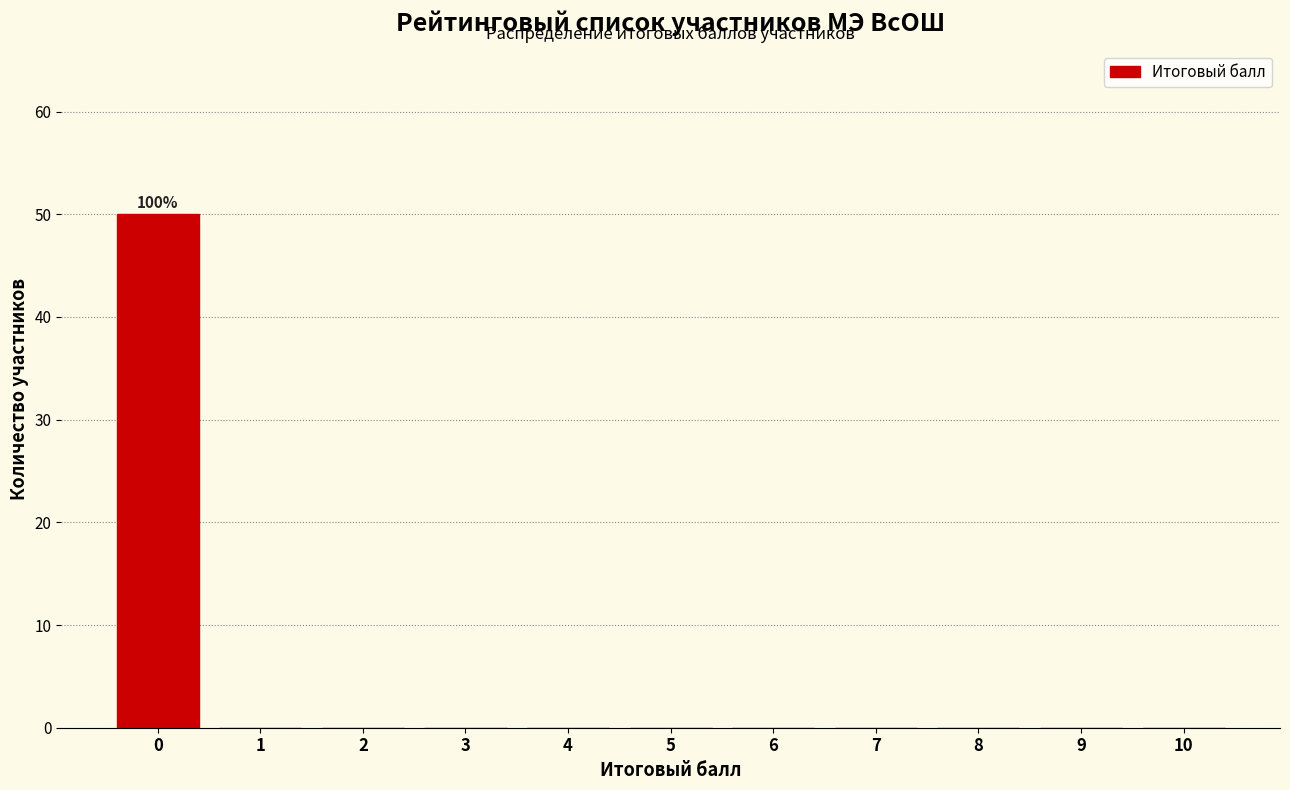

Reading left to right, extract all data points from this chart.

0=50	1=0	2=0	3=0	4=0	5=0	6=0	7=0	8=0	9=0	10=0